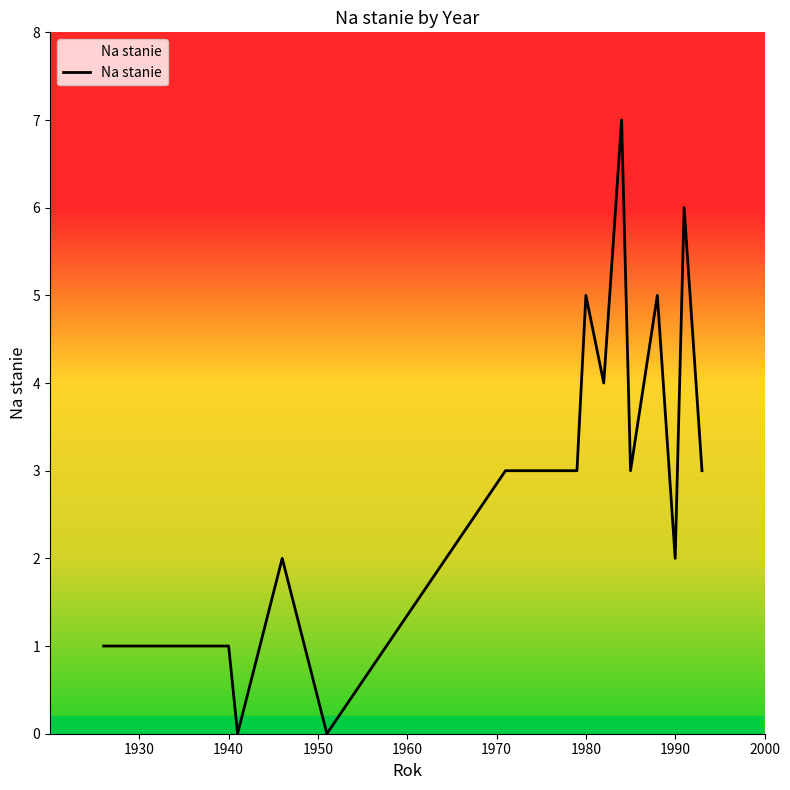

What is the greatest value displayed?

7